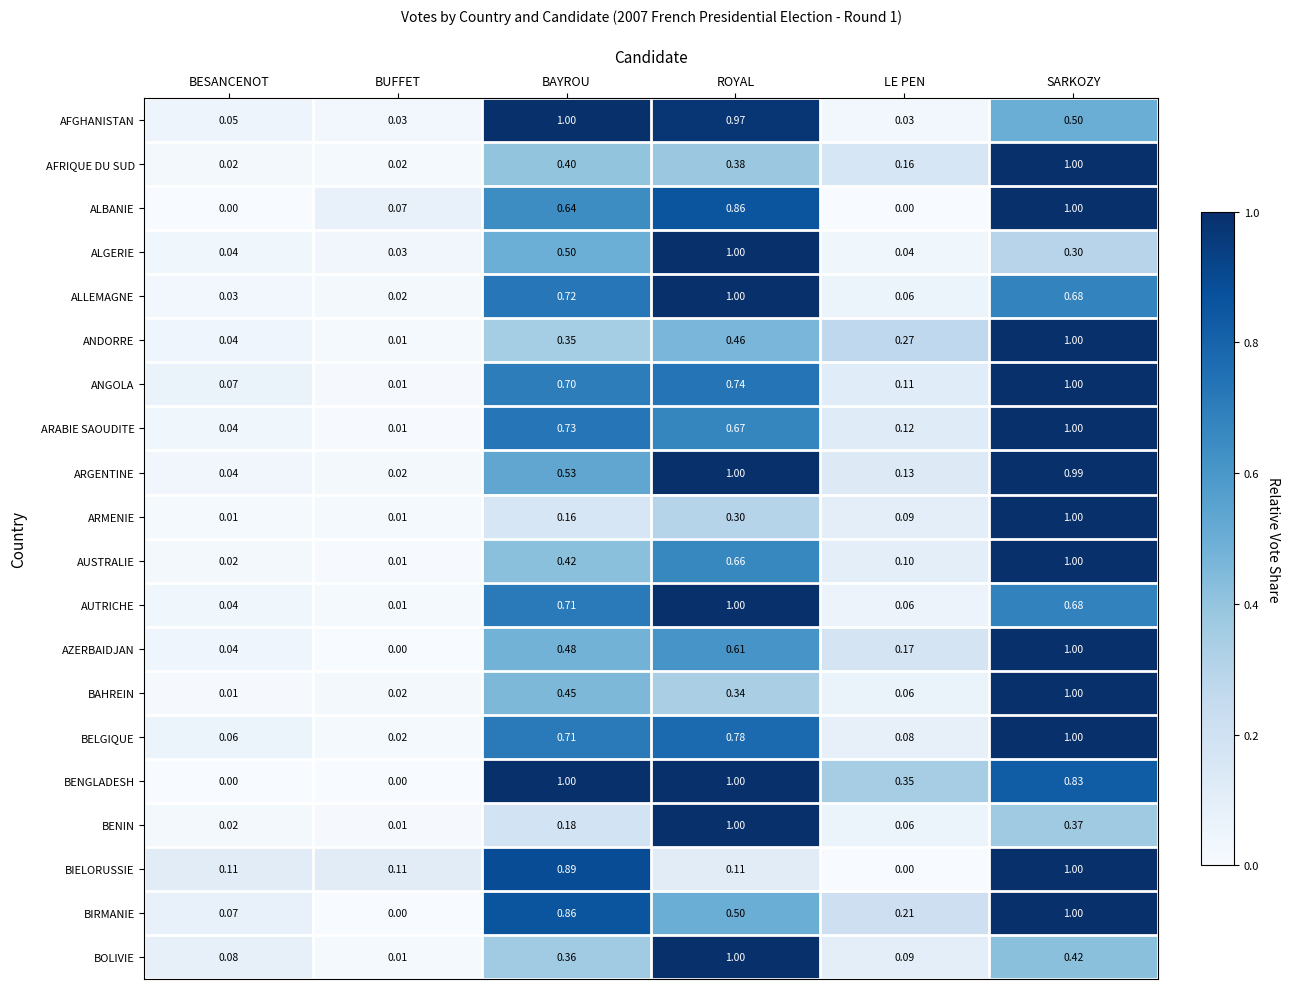

How many distinct data groups are displayed?

20